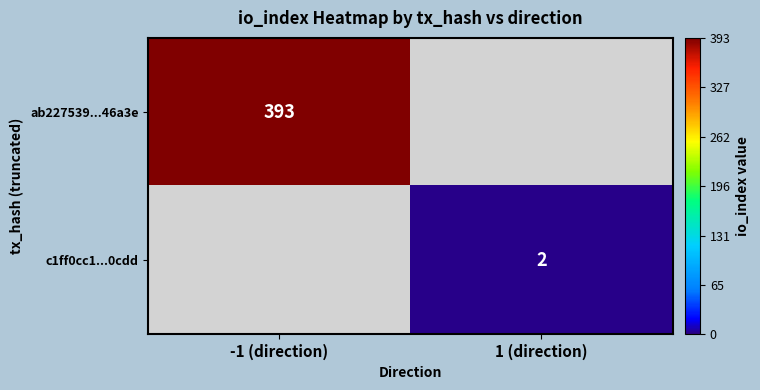

The c1ff0cc1...0cdd series shows 2 at 1 (direction). True or false?

True